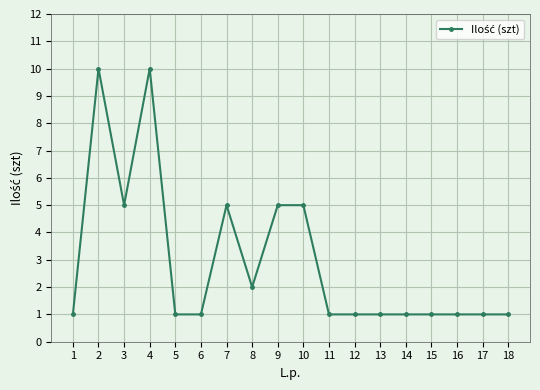

Reading right to left, extract all data points from this chart.

1	1	1	1	1	1	1	1	5	5	2	5	1	1	10	5	10	1